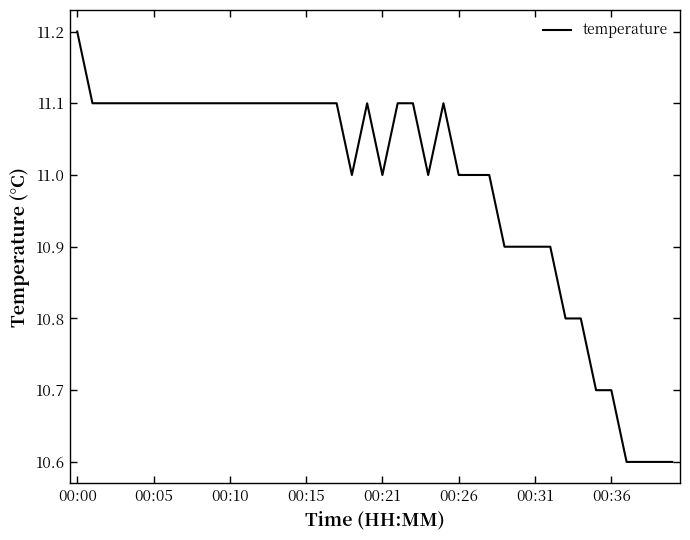

What is the minimum value shown in the chart?

10.6